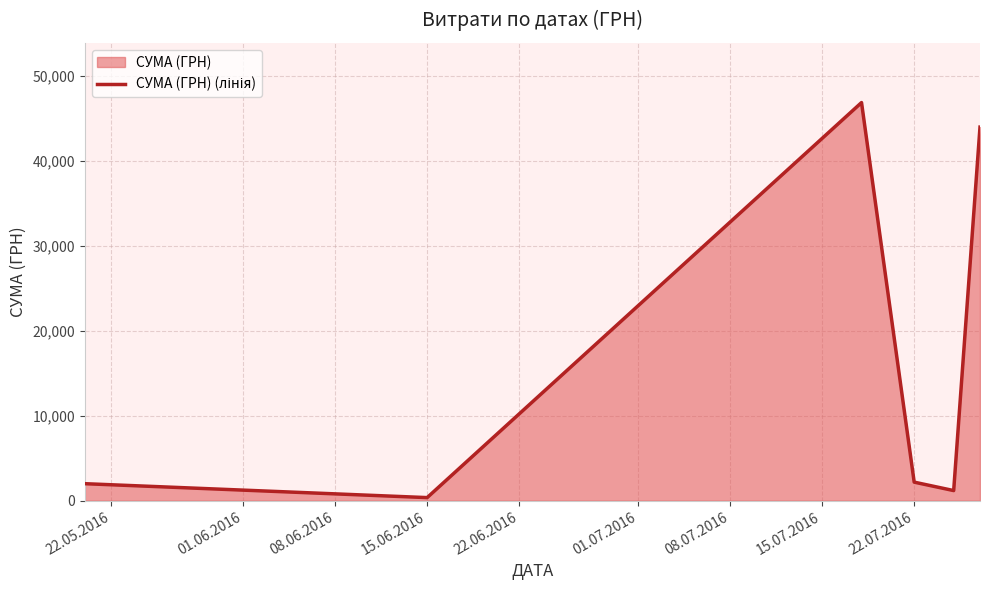

Which category has the lowest value across all series?

15.06.2016